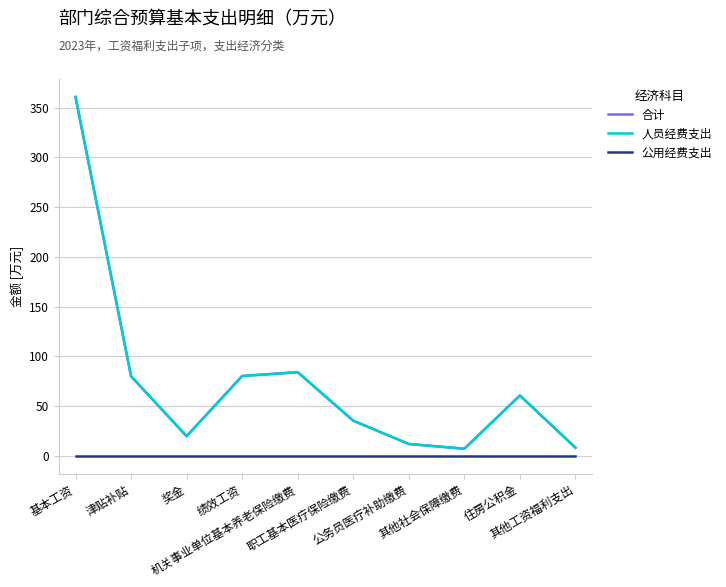

What position from the right is 机关事业单位基本养老保险缴费?

6